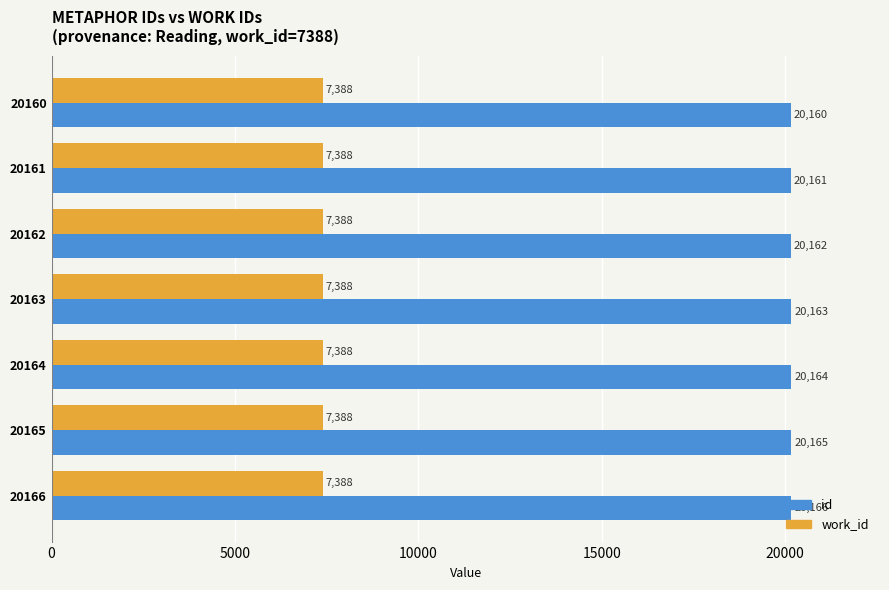

What is the sum of the work_id values at 20165 and 20164?

14776